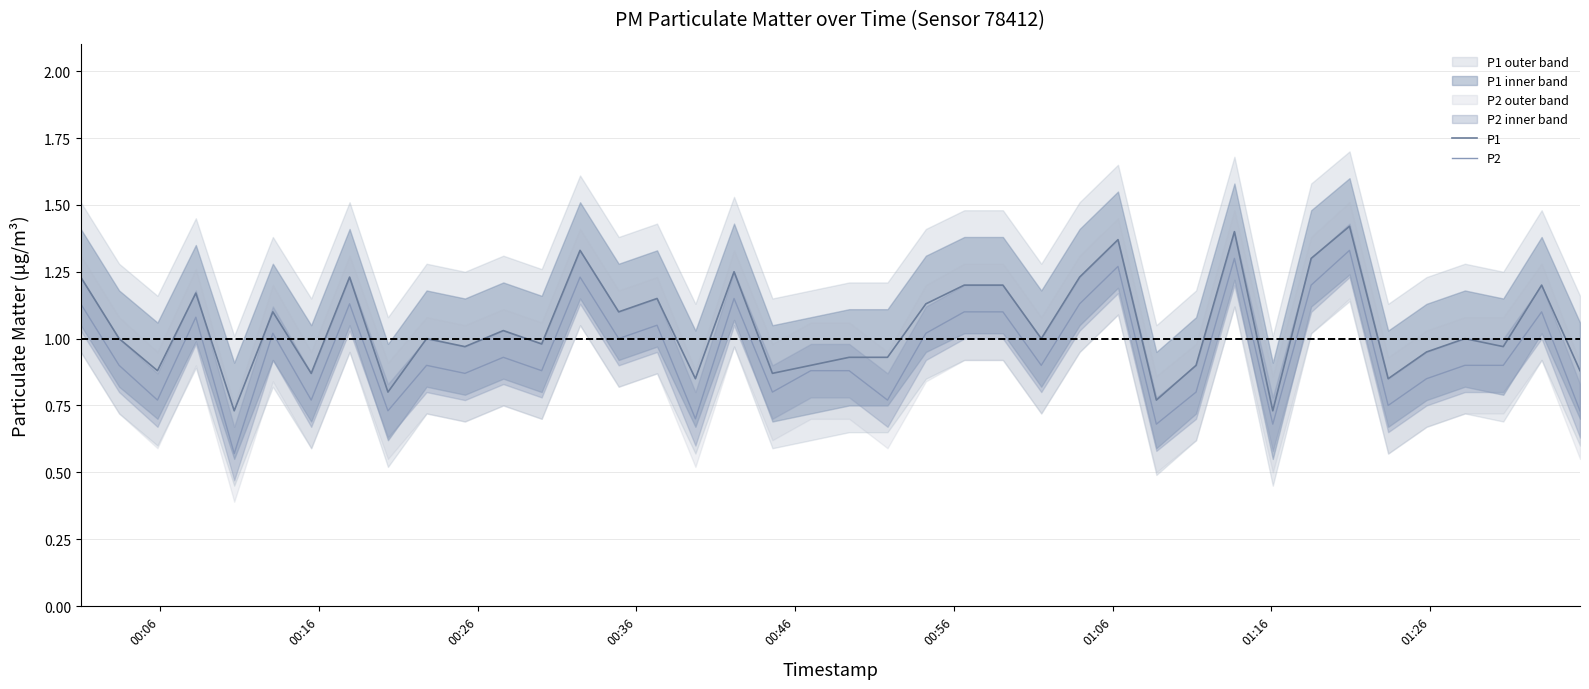

True or false: P2 and P1 intersect in this chart.

False